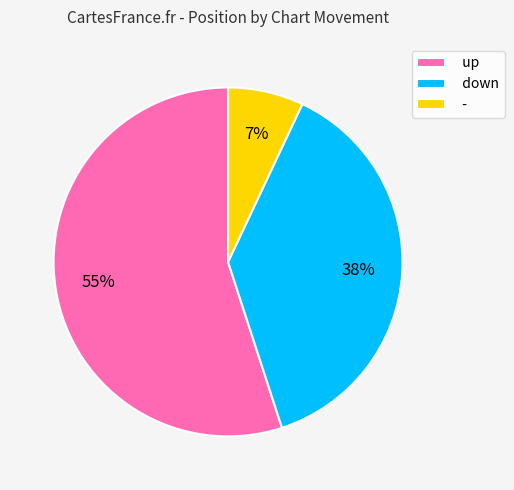

Approximately how many times larger is the value at down compared to up?

0.7